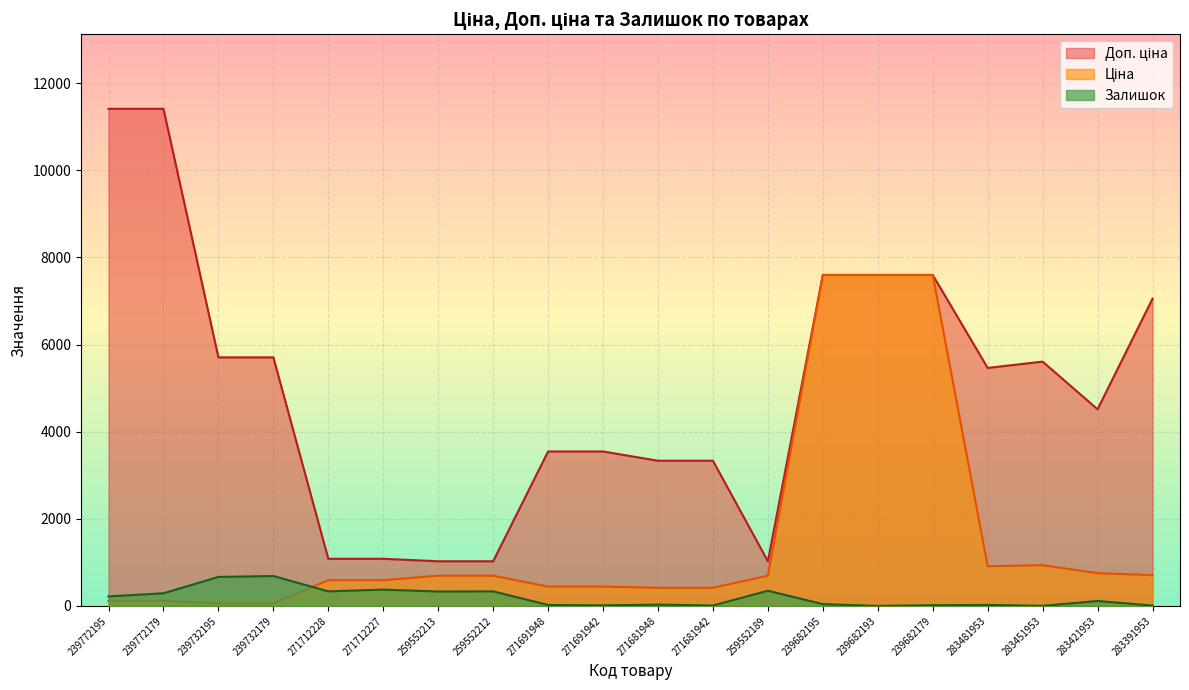

Reading left to right, what are all the values shown in this chart?

Ціна: 239772195=114.1	239772179=114.1	239732195=57.0	239732179=57.0	271712228=589.9	271712227=589.9	259552213=693.7	259552212=693.7	271691948=443.1	271691942=443.1	271681948=416.6	271681942=416.6	259552189=693.7	239682195=7596.5	239682193=7596.5	239682179=7596.5	283481953=910.4	283451953=934.5	283421953=752.2	283391953=705.1
Доп. ціна: 239772195=11410.0	239772179=11410.0	239732195=5705.0	239732179=5705.0	271712228=1081.7	271712227=1081.7	259552213=1024.6	259552212=1024.6	271691948=3545.0	271691942=3545.0	271681948=3332.5	271681942=3332.5	259552189=1024.6	239682195=7596.5	239682193=7596.5	239682179=7596.5	283481953=5462.3	283451953=5607.2	283421953=4513.3	283391953=7051.3
Залишок: 239772195=218.0	239772179=290.0	239732195=665.0	239732179=686.0	271712228=334.0	271712227=374.0	259552213=331.0	259552212=334.0	271691948=22.0	271691942=13.0	271681948=30.0	271681942=10.0	259552189=348.0	239682195=41.0	239682193=0.0	239682179=16.0	283481953=24.0	283451953=2.0	283421953=113.0	283391953=8.0